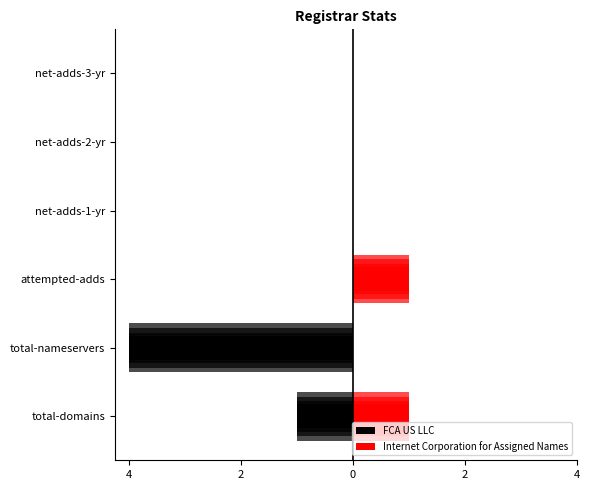

Rank the series at 4 from highest to lowest value.

Internet Corporation for Assigned Names, FCA US LLC